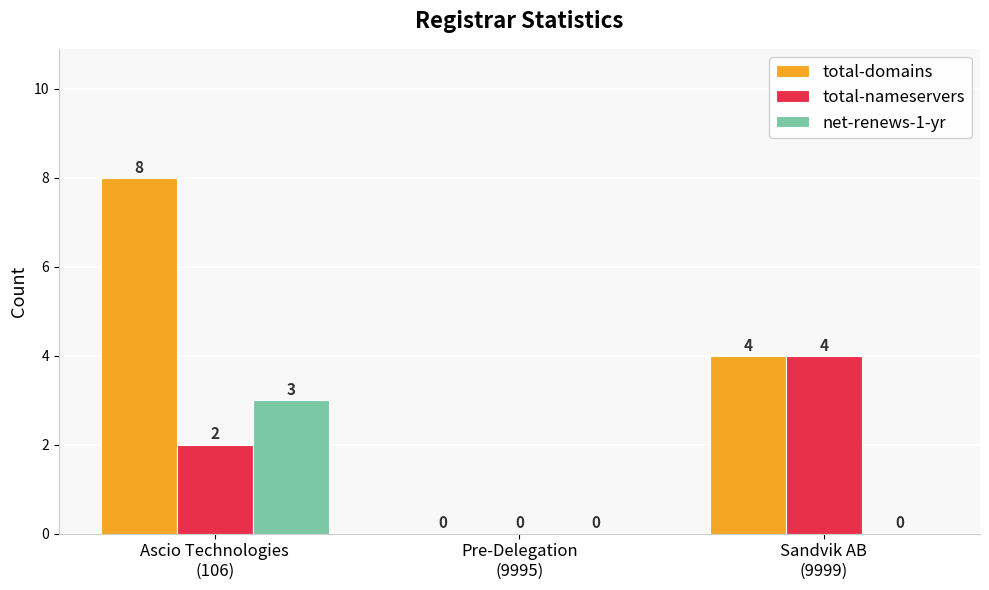

At which category is the sum across all series the highest?

Ascio Technologies
(106)